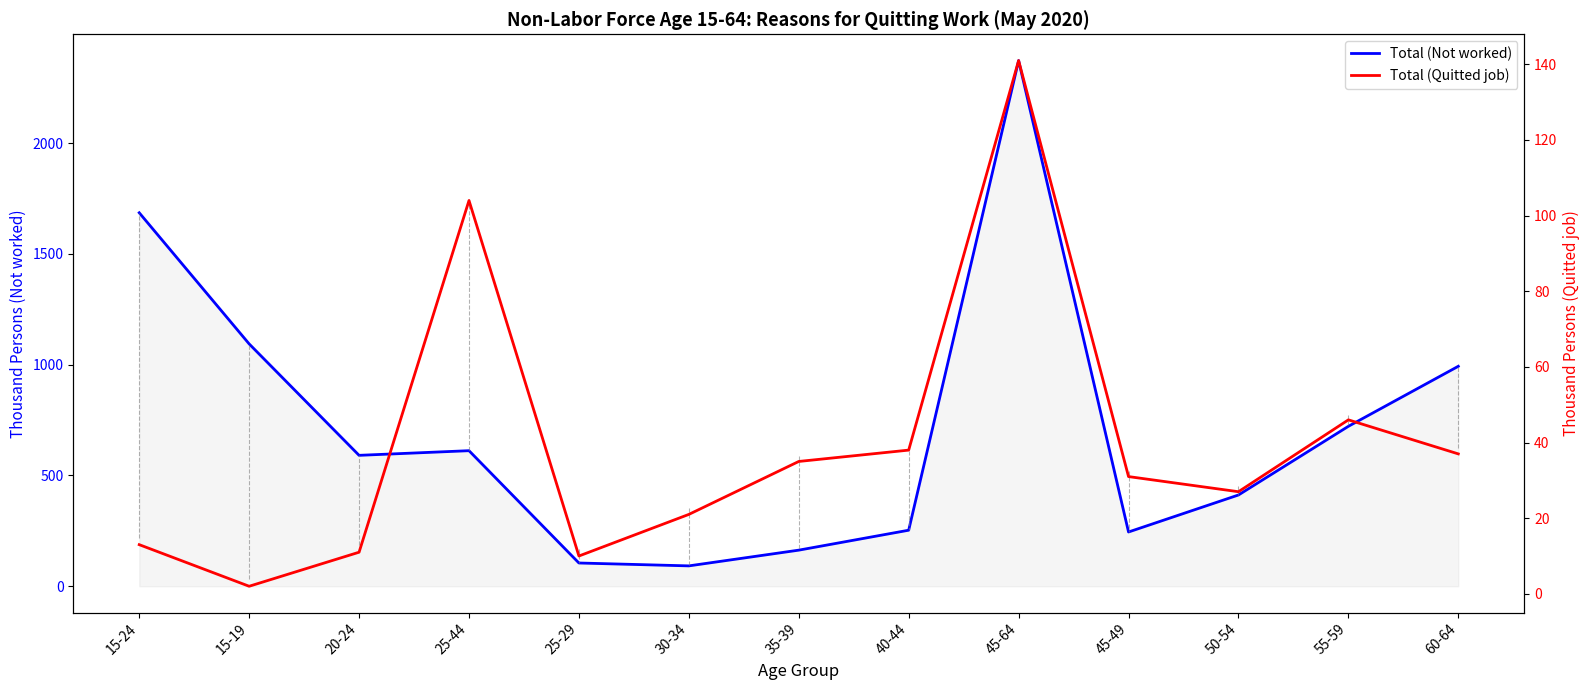

What are all the series names shown in the legend?

Total (Not worked), Total (Quitted job)